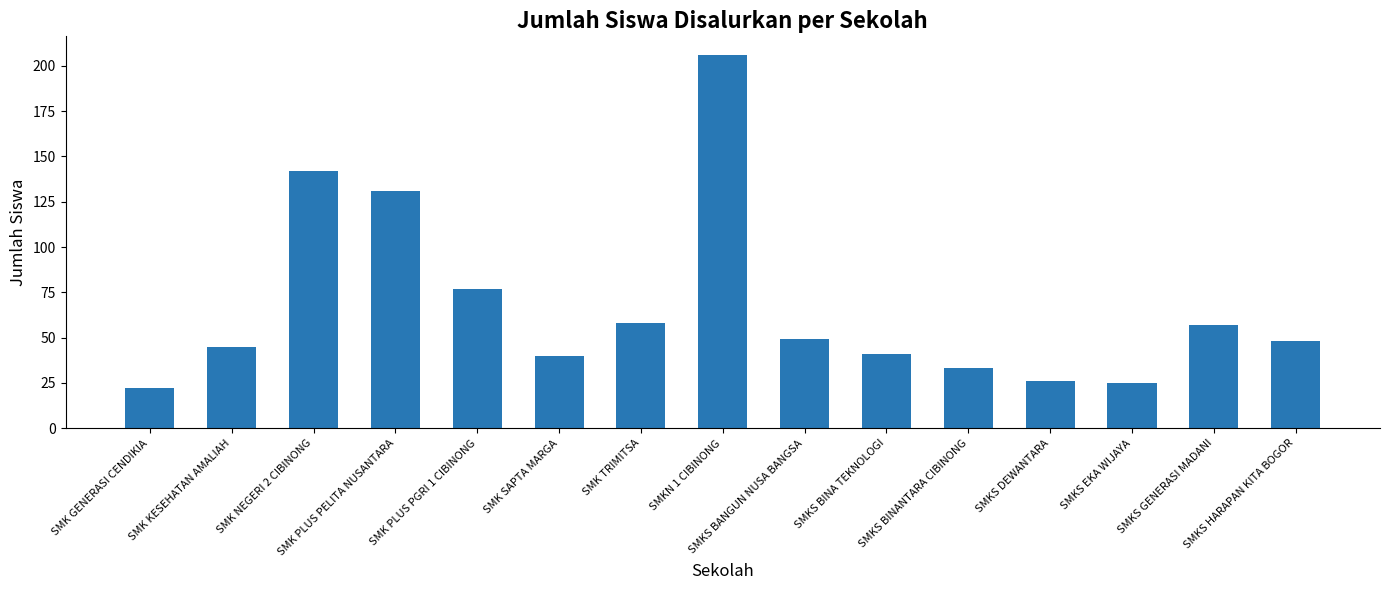

Reading left to right, extract all data points from this chart.

22	45	142	131	77	40	58	206	49	41	33	26	25	57	48